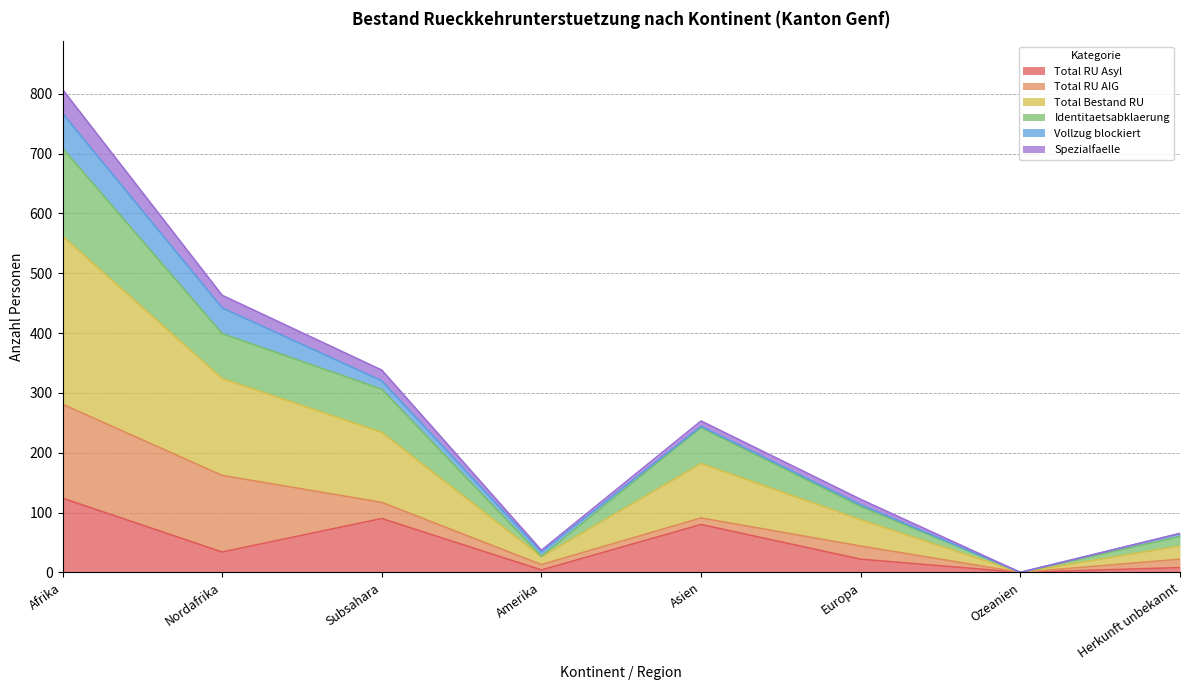

At which label is Total Bestand RU closest to 140?

Nordafrika